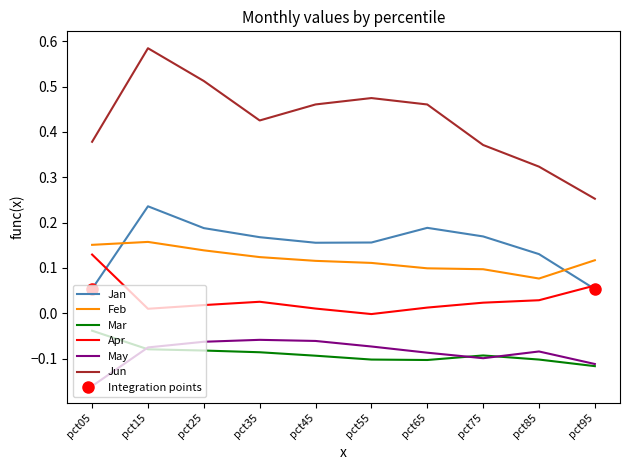

Is the value of Apr at pct95 greater than the value of Jun at pct15?

No